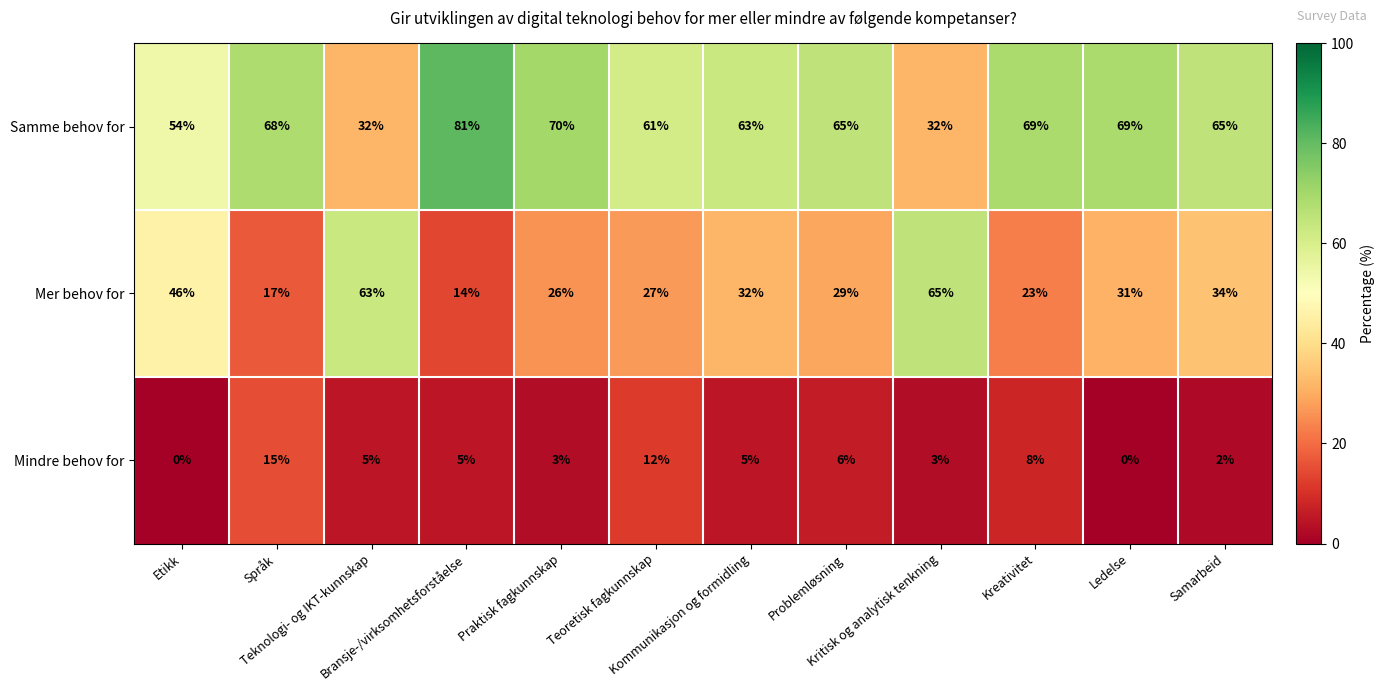

What is the maximum value for Mer behov for?

65